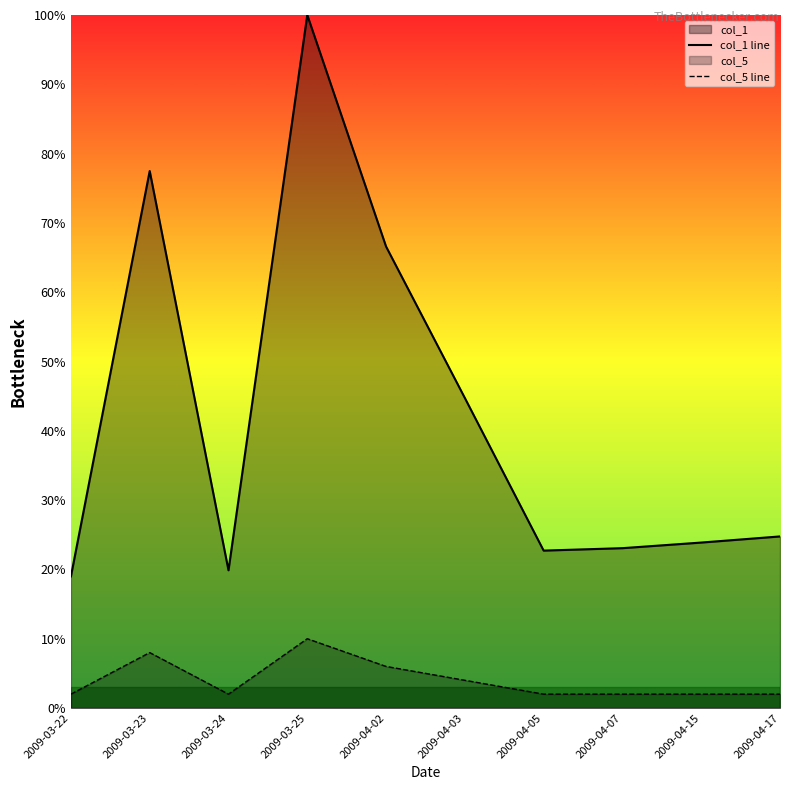

Does the chart display data point markers on the line(s)?

No